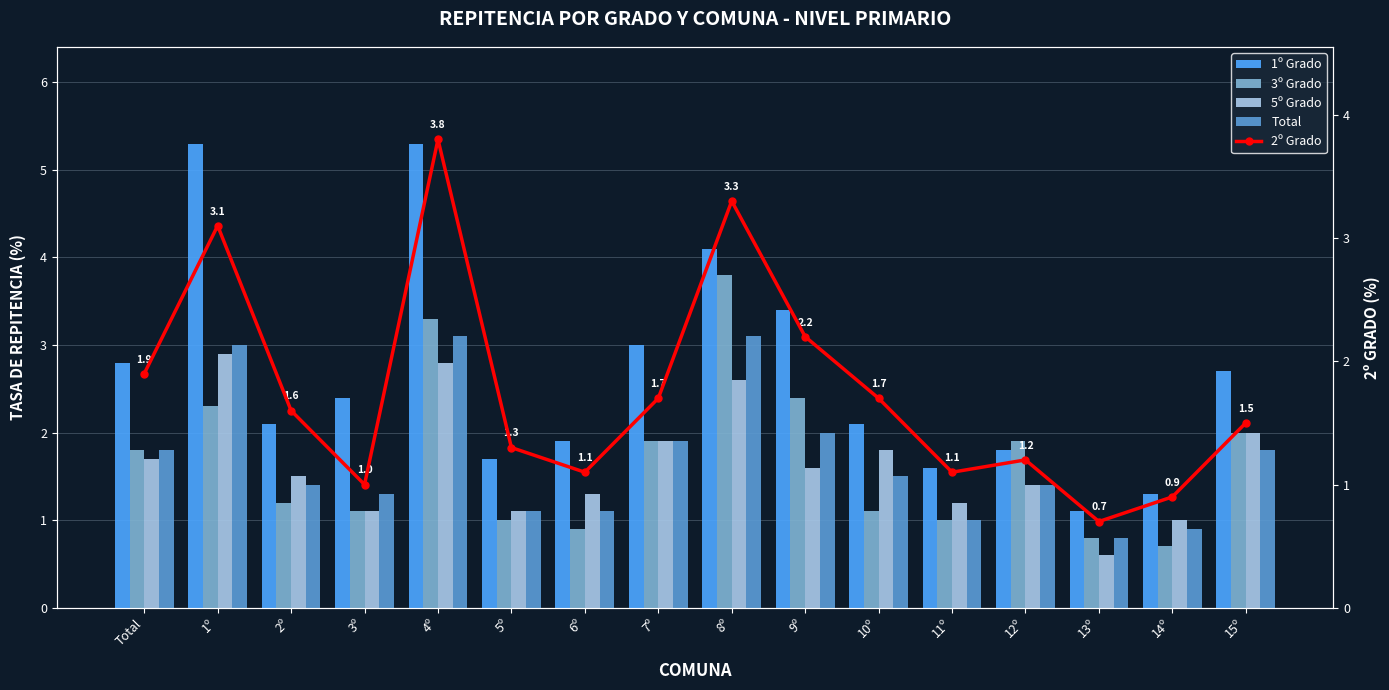

Between Total and 12º, which is larger?

Total